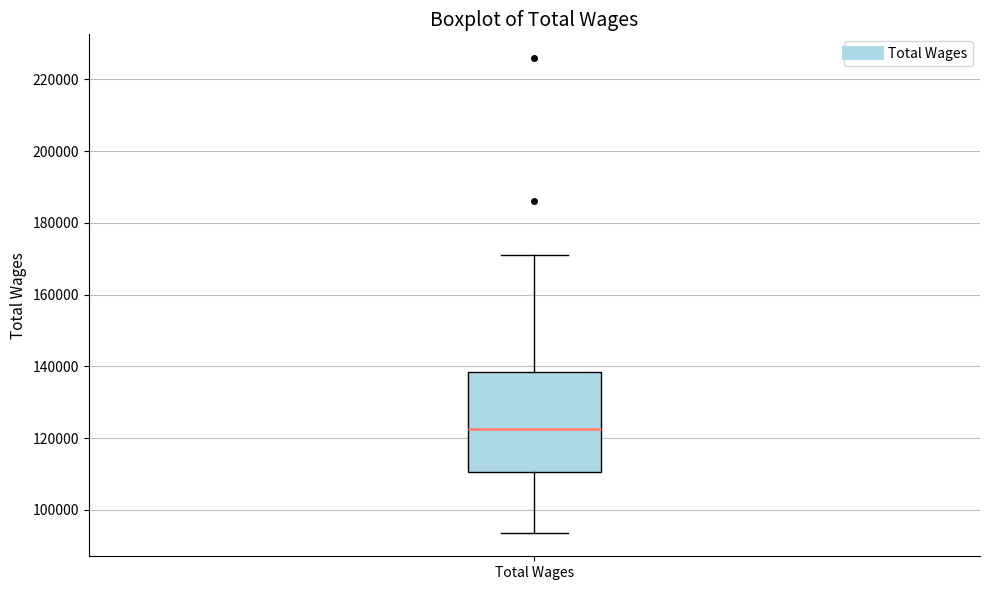

Where does the upper whisker of the box for Total Wages end on the y-axis? The values are not printed on the chart, so give them approximately, as read against the axis.

170000